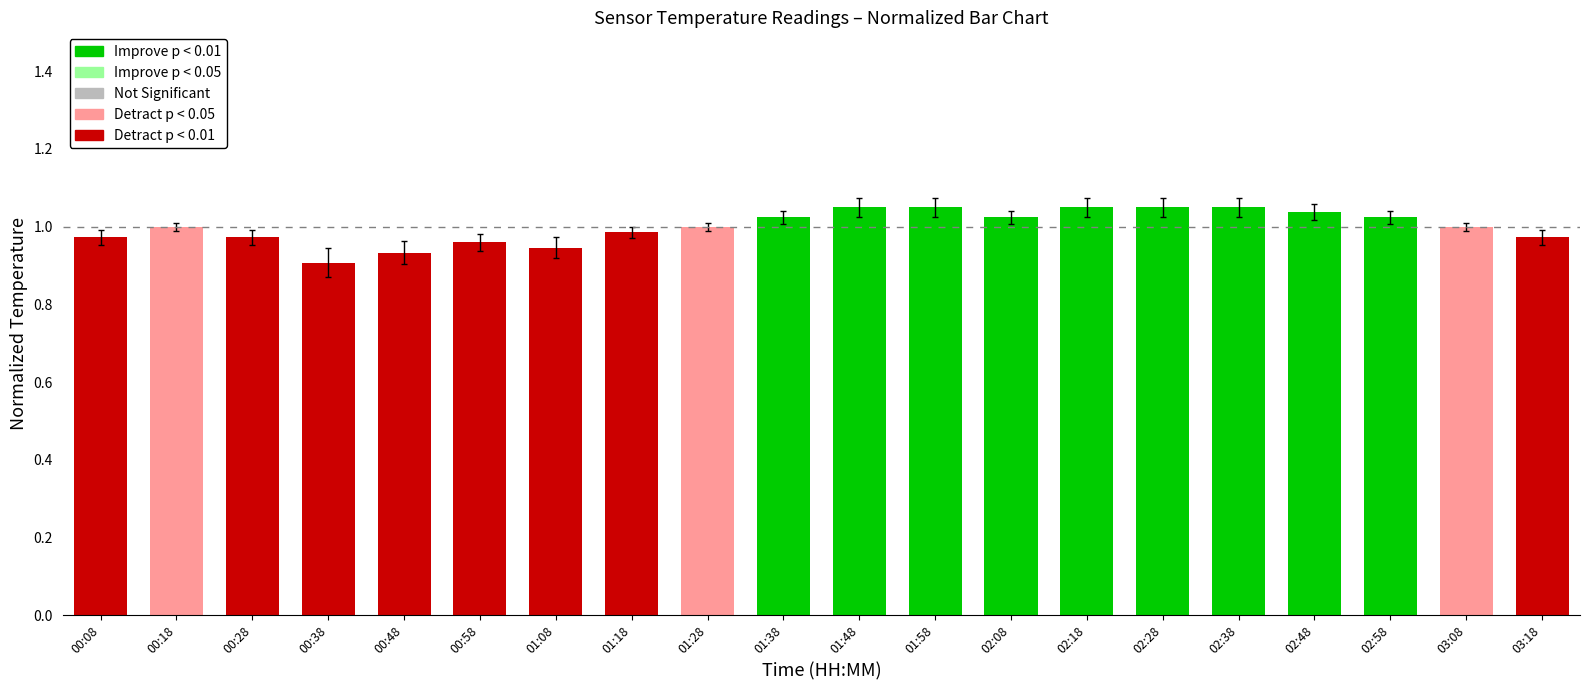

What is the difference between the maximum and second lowest values?

0.1